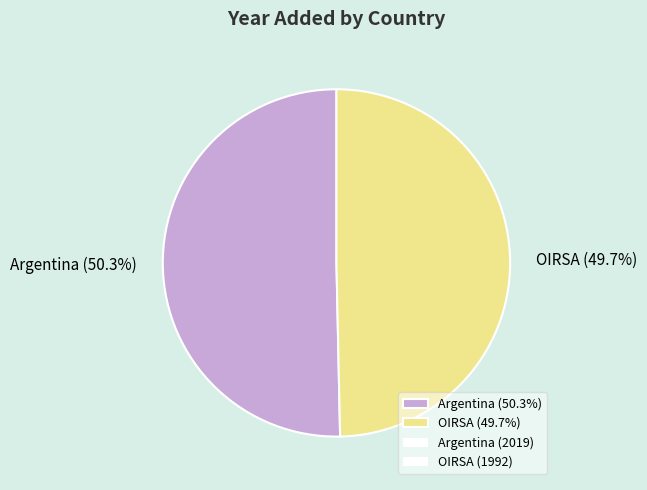

True or false: Argentina accounts for 50% of the total.

True